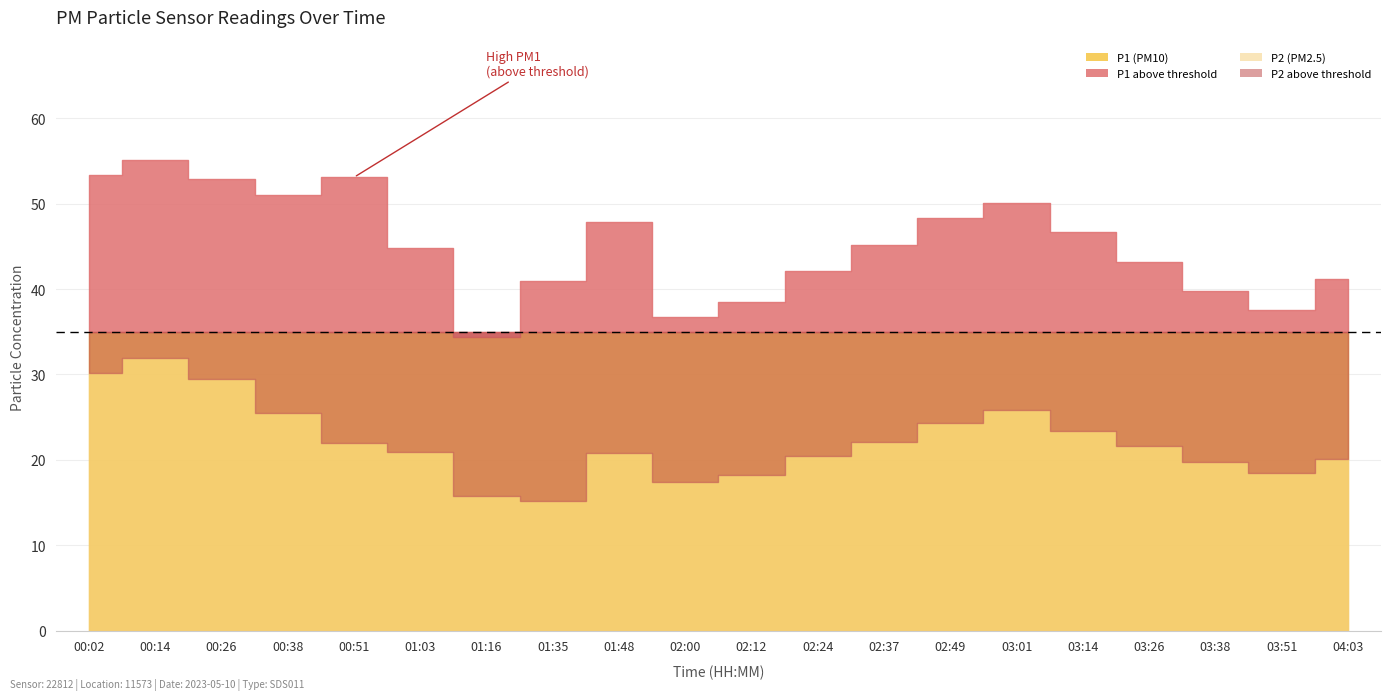

At which category is the sum across all series the highest?

00:14